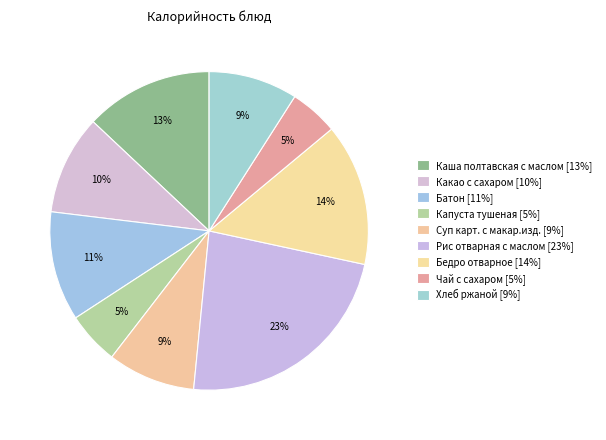

How many slices are in this pie chart?

9